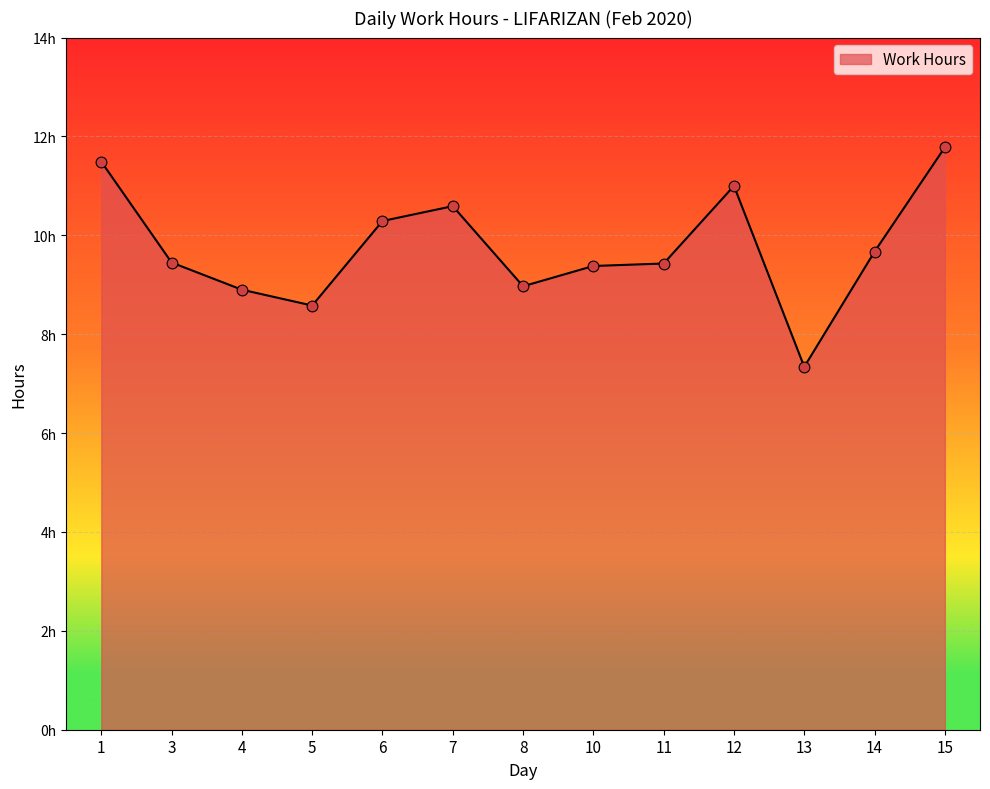

What is the ratio of the value at 7 to the value at 13?

1.4